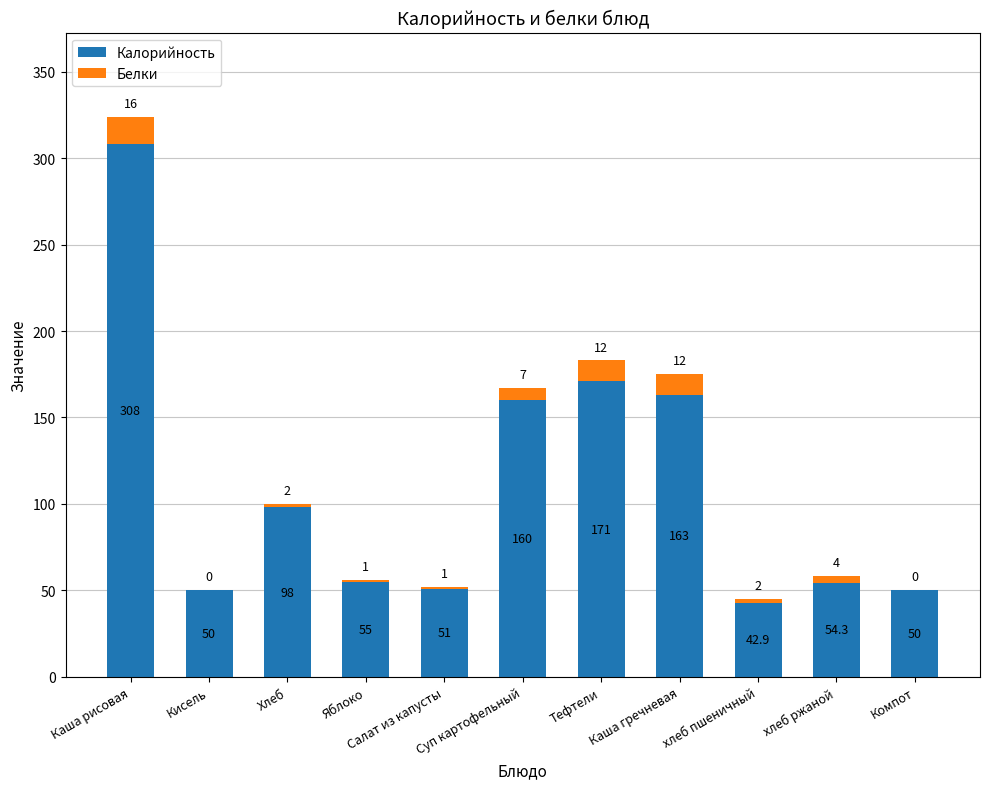

What are all the series names shown in the legend?

Калорийность, Белки